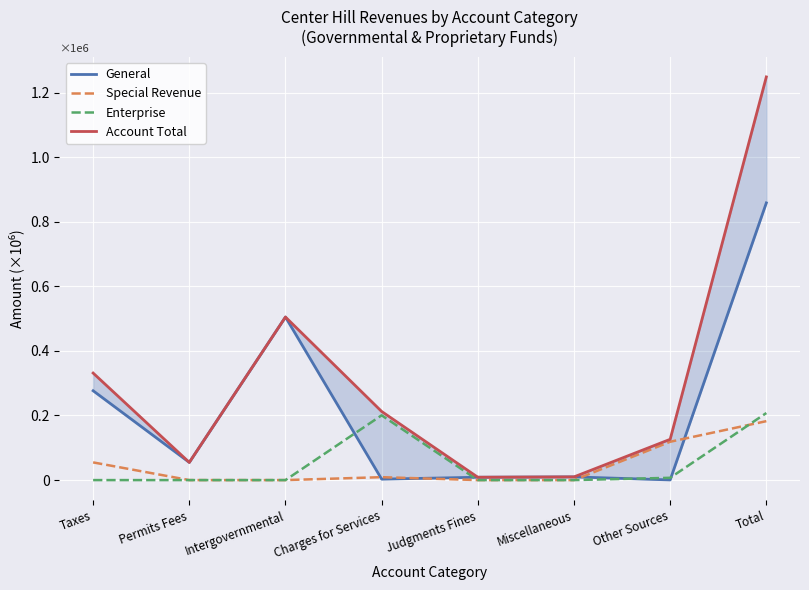

Reading right to left, transcribe all the data shown in this chart.

General: Total=858269	Other Sources=500	Miscellaneous=9870	Judgments Fines=8796	Charges for Services=2885	Intergovernmental=504835	Permits Fees=54766	Taxes=276617
Special Revenue: Total=182455	Other Sources=118670	Miscellaneous=0	Judgments Fines=0	Charges for Services=9014	Intergovernmental=0	Permits Fees=0	Taxes=54771
Enterprise: Total=207630	Other Sources=7074	Miscellaneous=0	Judgments Fines=0	Charges for Services=200556	Intergovernmental=0	Permits Fees=0	Taxes=0
Account Total: Total=1248354	Other Sources=126244	Miscellaneous=9870	Judgments Fines=8796	Charges for Services=212455	Intergovernmental=504835	Permits Fees=54766	Taxes=331388